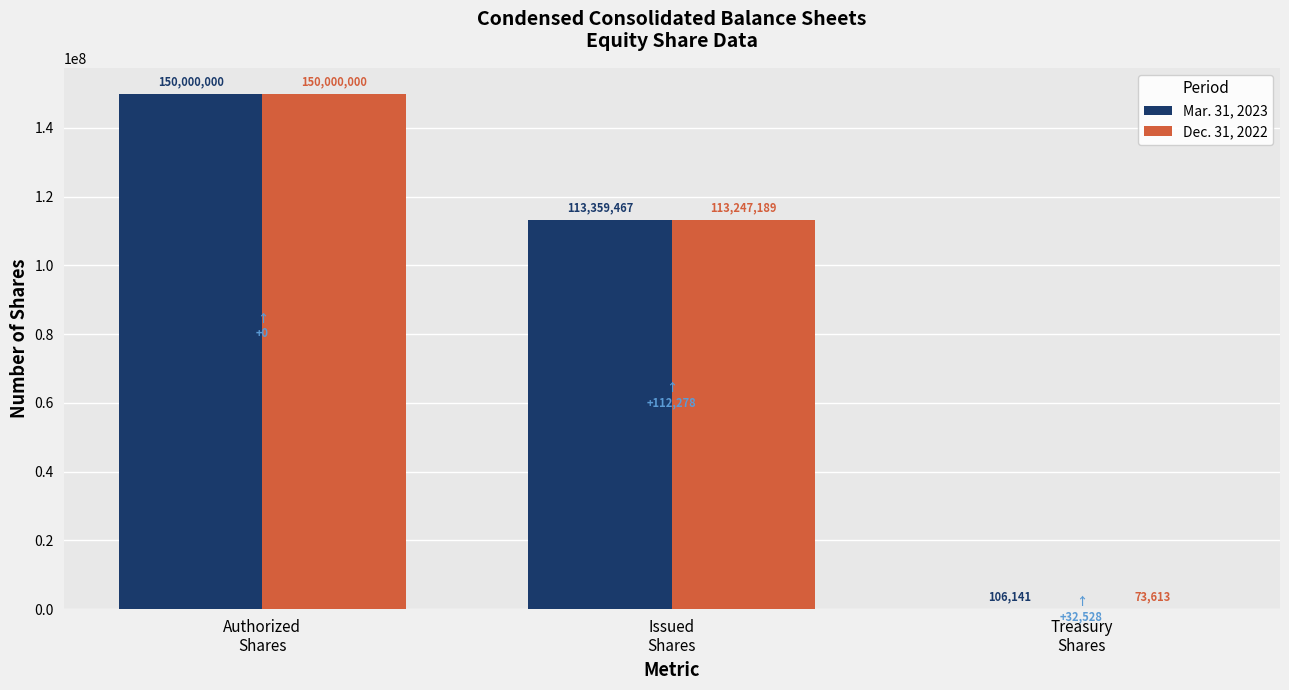

Reading right to left, what are all the values shown in this chart?

Mar. 31, 2023: Treasury
Shares=106141	Issued
Shares=113359467	Authorized
Shares=150000000
Dec. 31, 2022: Treasury
Shares=73613	Issued
Shares=113247189	Authorized
Shares=150000000